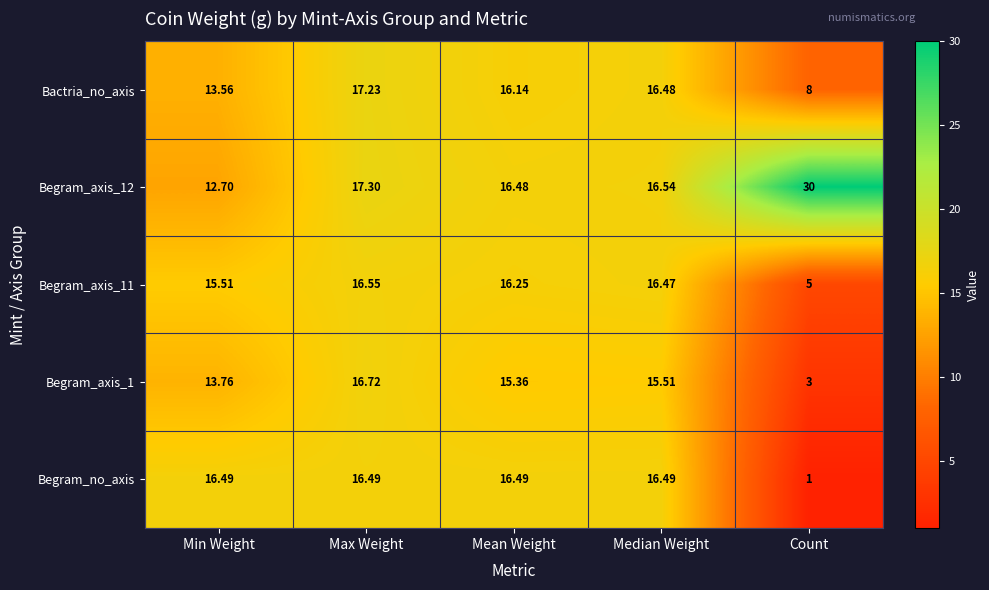

Count the number of categories in the chart.

5